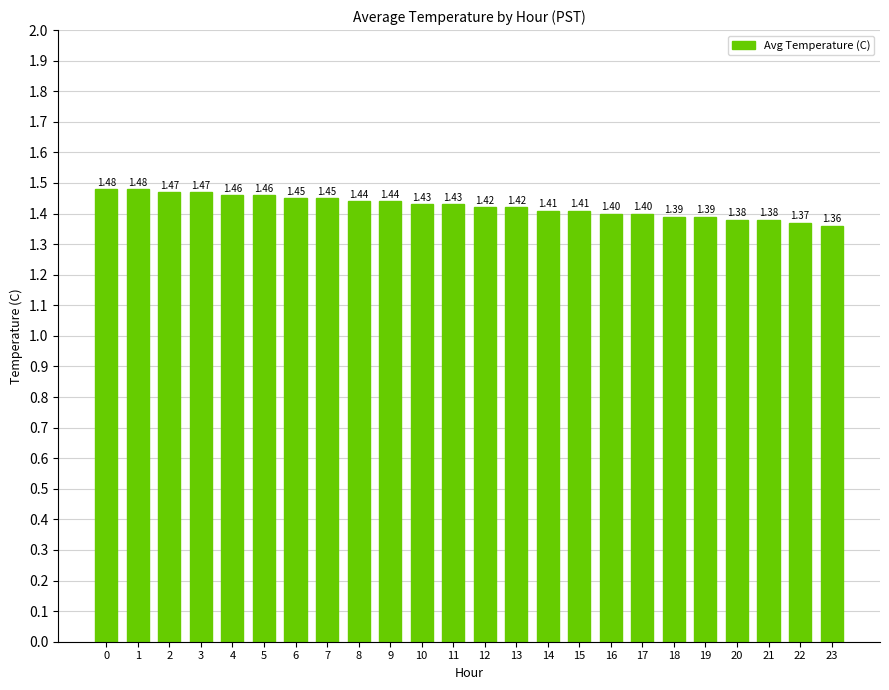

Where is the data nearest to the value 1?

23